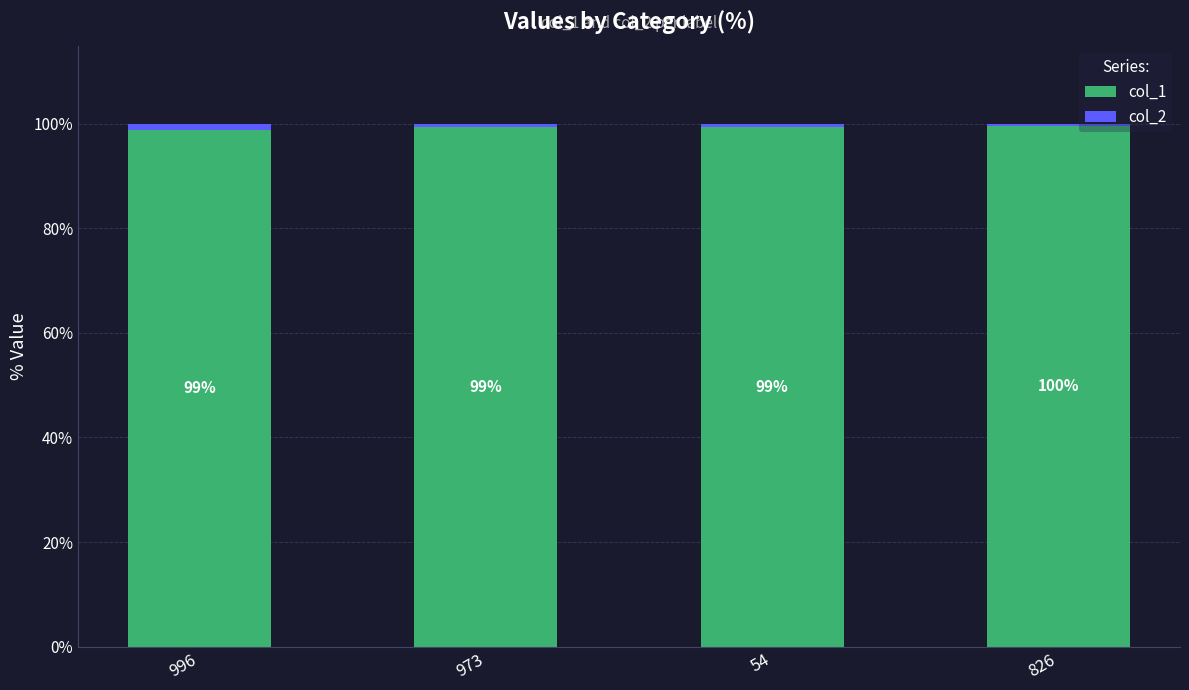

What is the difference between the col_1 values at 826 and 54?

0.2